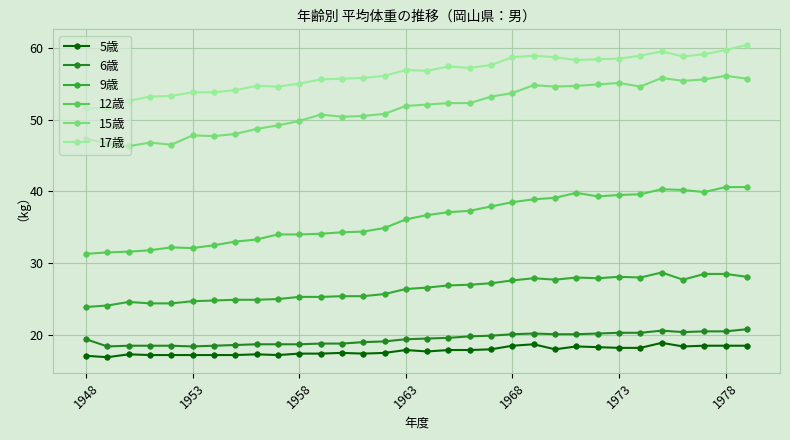

What is the value of the 6歳 point at the 25th from the left?

20.2